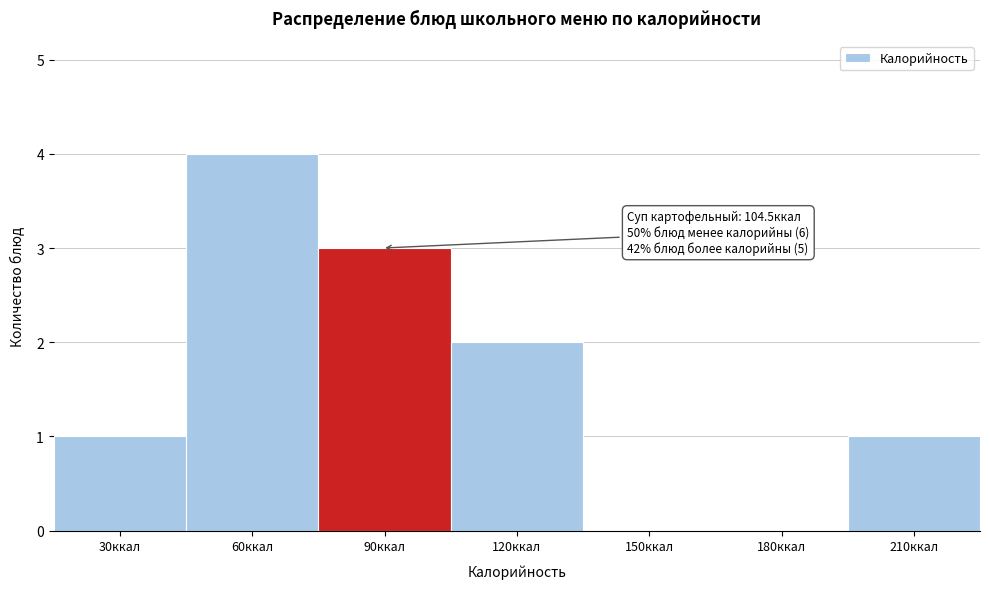

Reading left to right, what are all the values shown in this chart?

30ккал=1	60ккал=4	90ккал=3	120ккал=2	150ккал=0	180ккал=0	210ккал=1